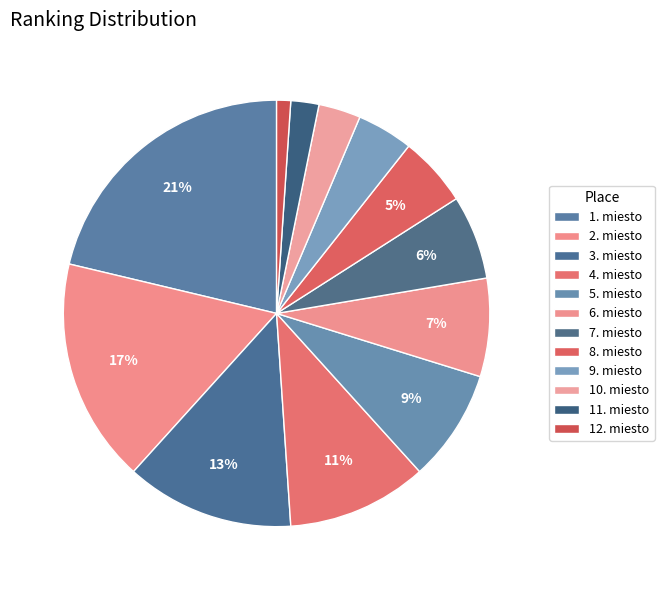

Count the number of slices in the pie.

12